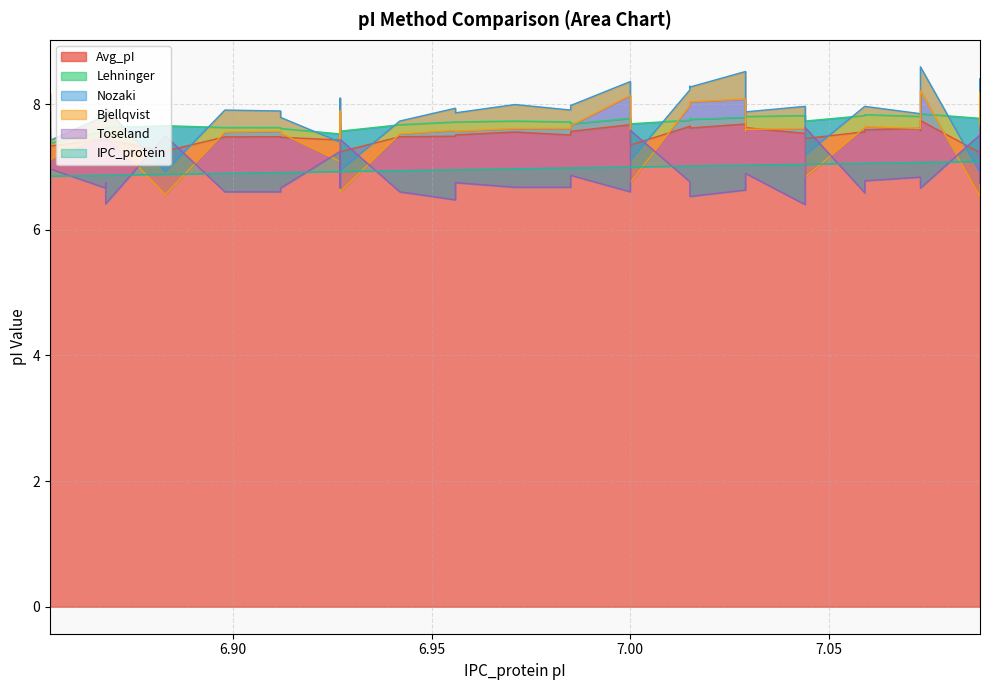

At which label does IPC_protein first exceed 7?

7.015